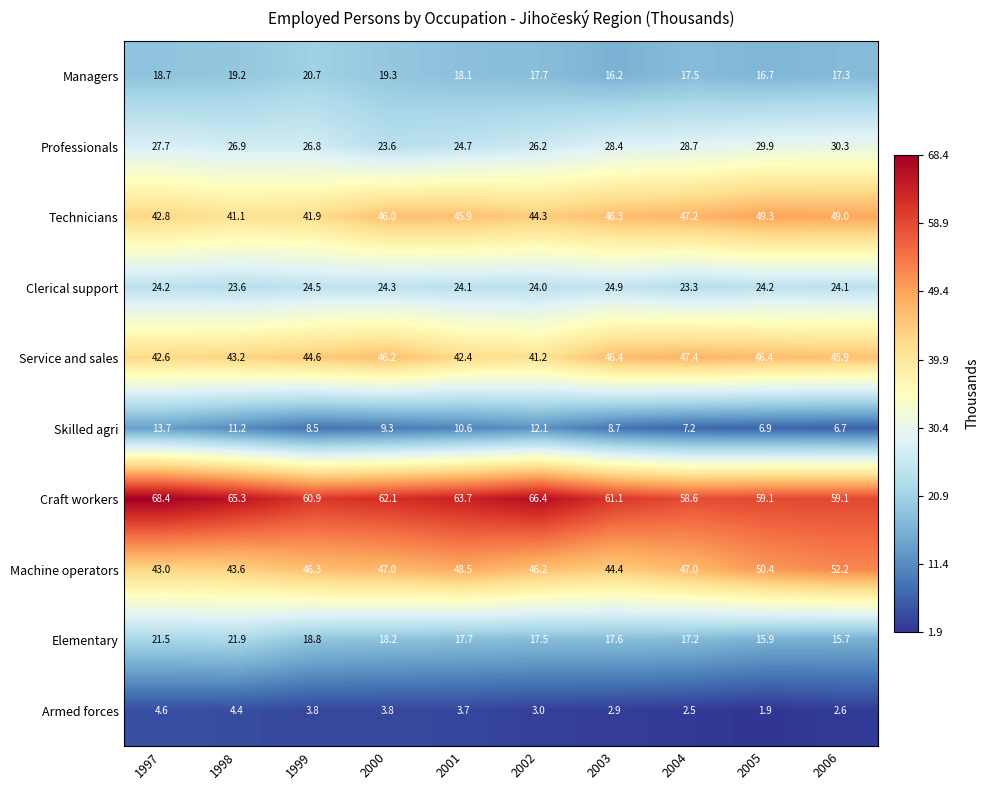

Is the value of Service and sales at 1998 greater than the value of Managers at 1999?

Yes